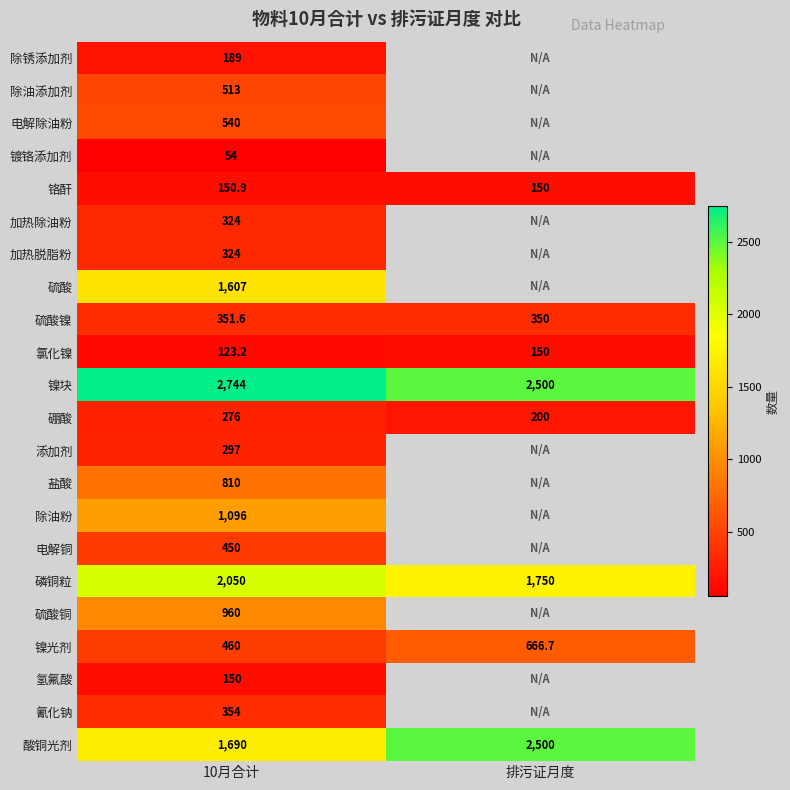

At how many categories does at least one series exceed 695?

2